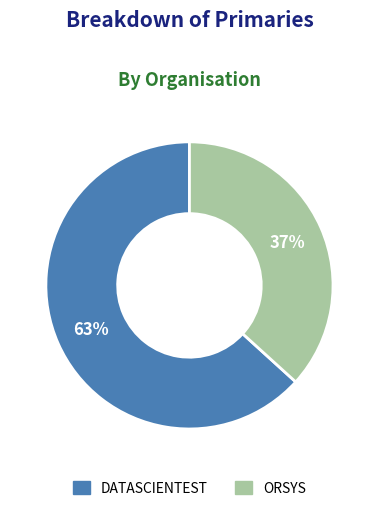

Is the sum of ORSYS and DATASCIENTEST greater than half?

Yes